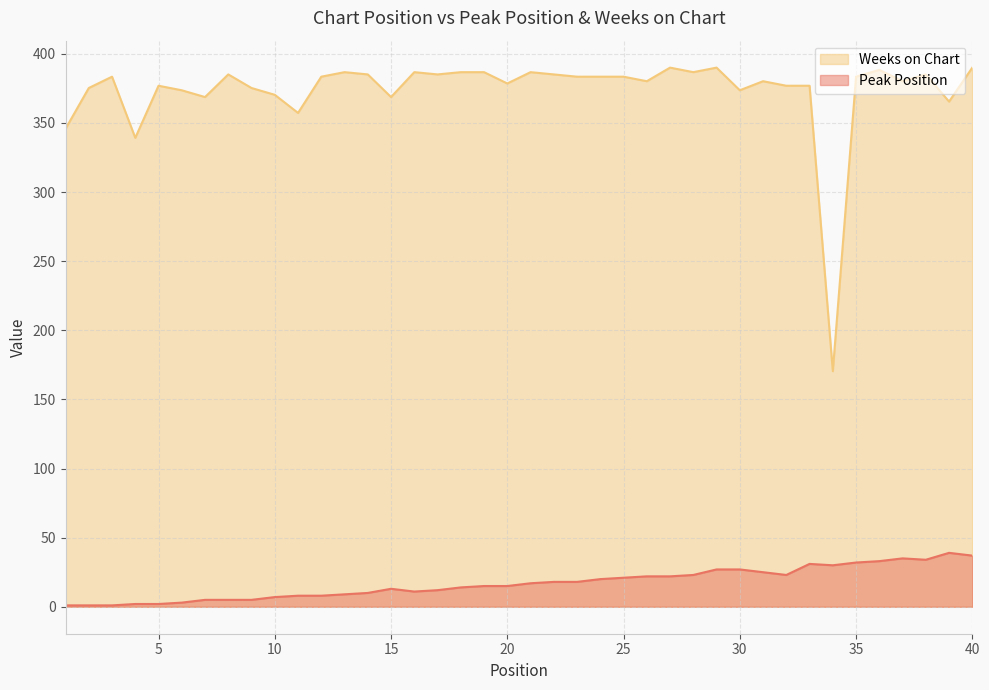

Which series has the largest total across all categories?

Weeks on Chart